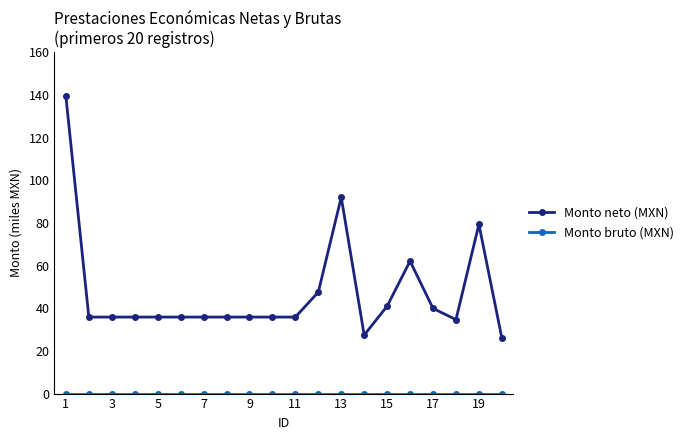

Which series has the largest total across all categories?

Monto neto (MXN)